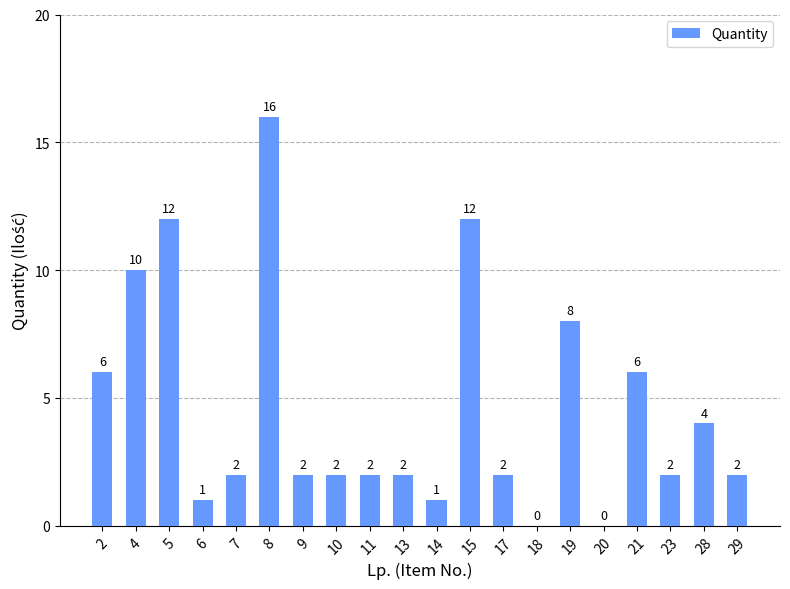

What is the greatest value displayed?

16